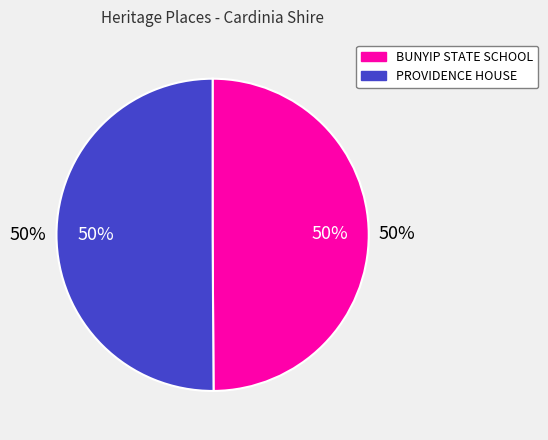

Is it true that PROVIDENCE HOUSE, FORMER SUNDAY SCHOOL is 42% of the pie?

False